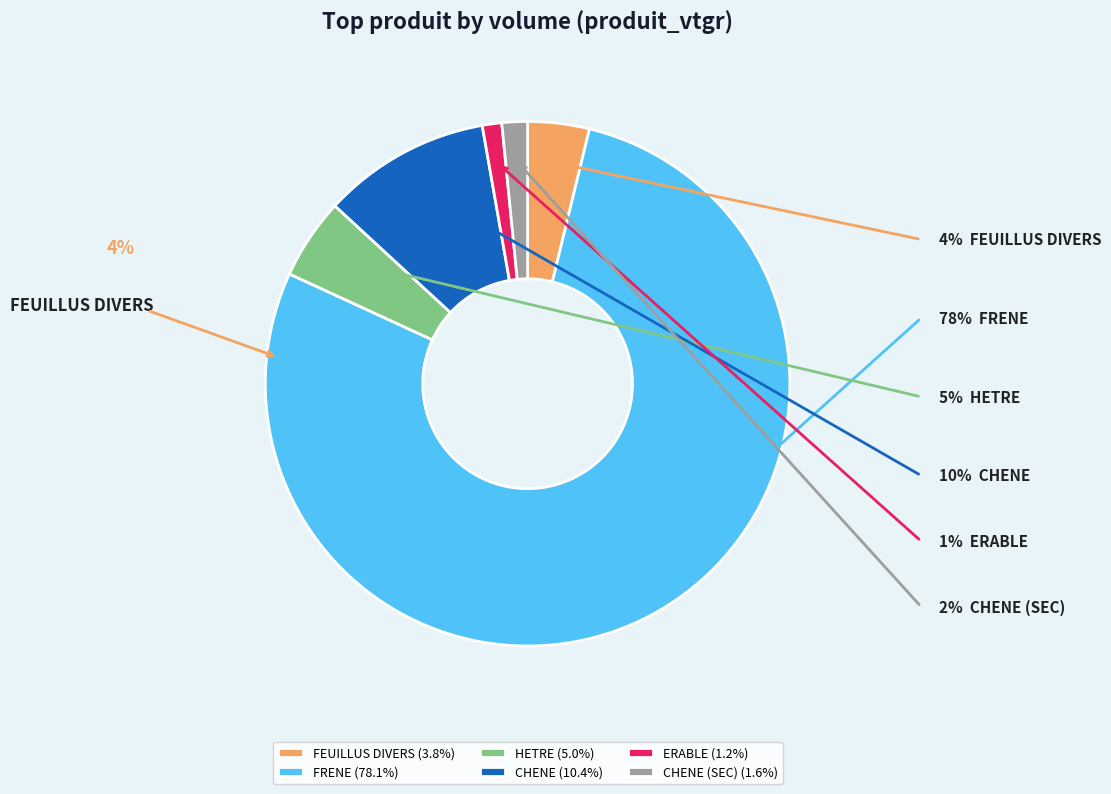

Do ERABLE (1.2%) and FRENE (78.1%) together represent more than half of the pie?

Yes